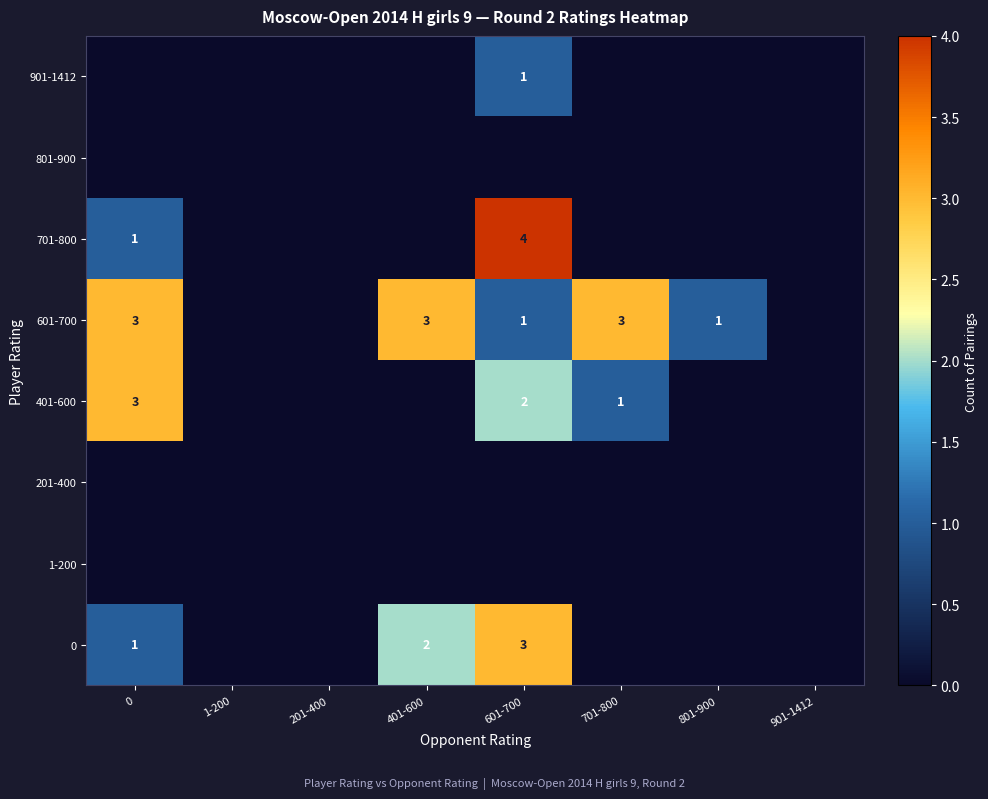

What is the total value across all series at 701-800?

4